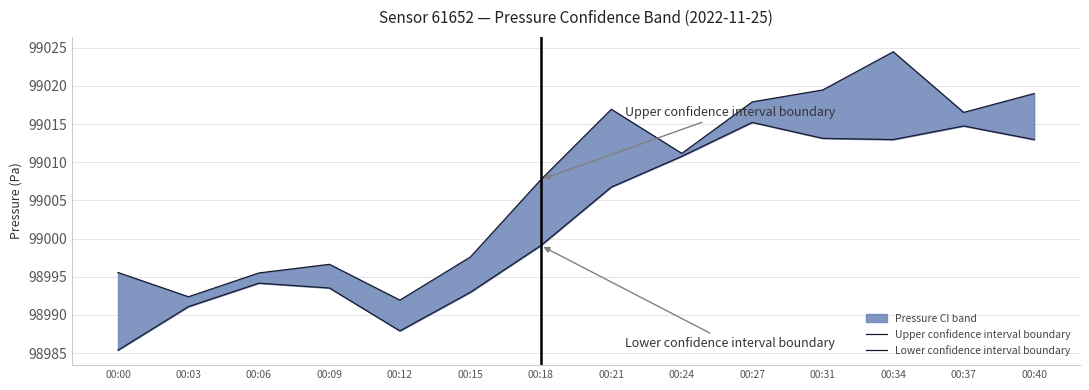

Which series has the widest spread of values?

Upper confidence interval boundary